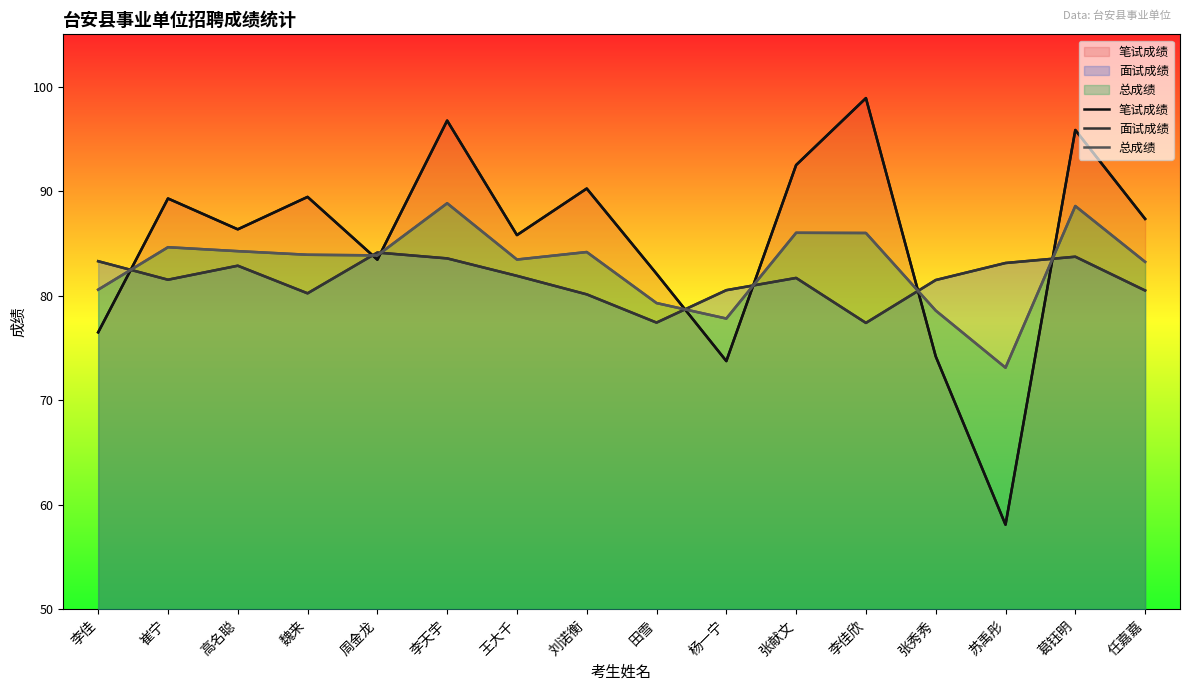

What is the spread (max minus min) of values at 李佳欣?

21.5